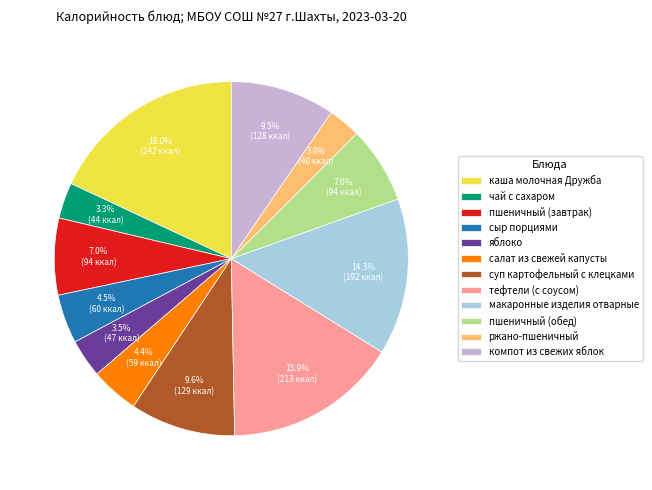

Is it true that макаронные изделия отварные is 14% of the pie?

True